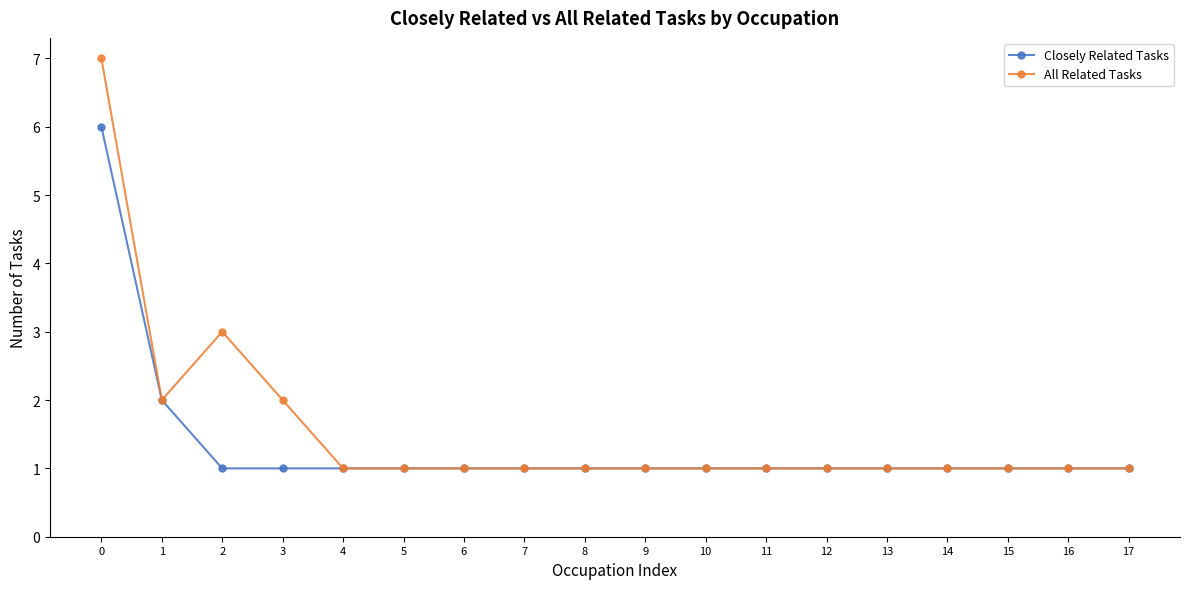

What value does the All Related Tasks series have at 7?

1